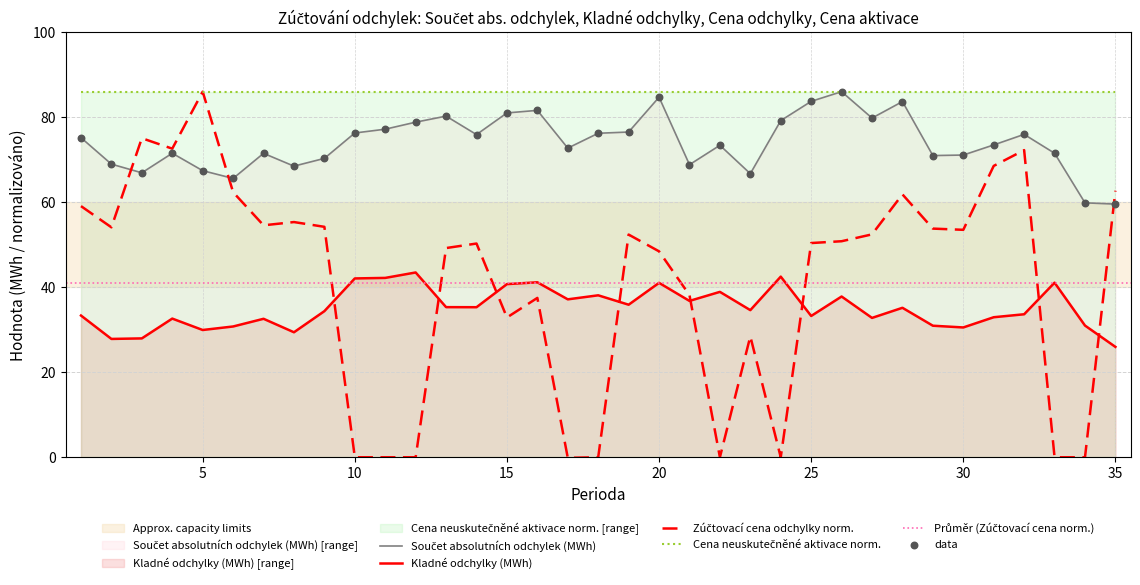

At how many categories does at least one series exceed 75?

19